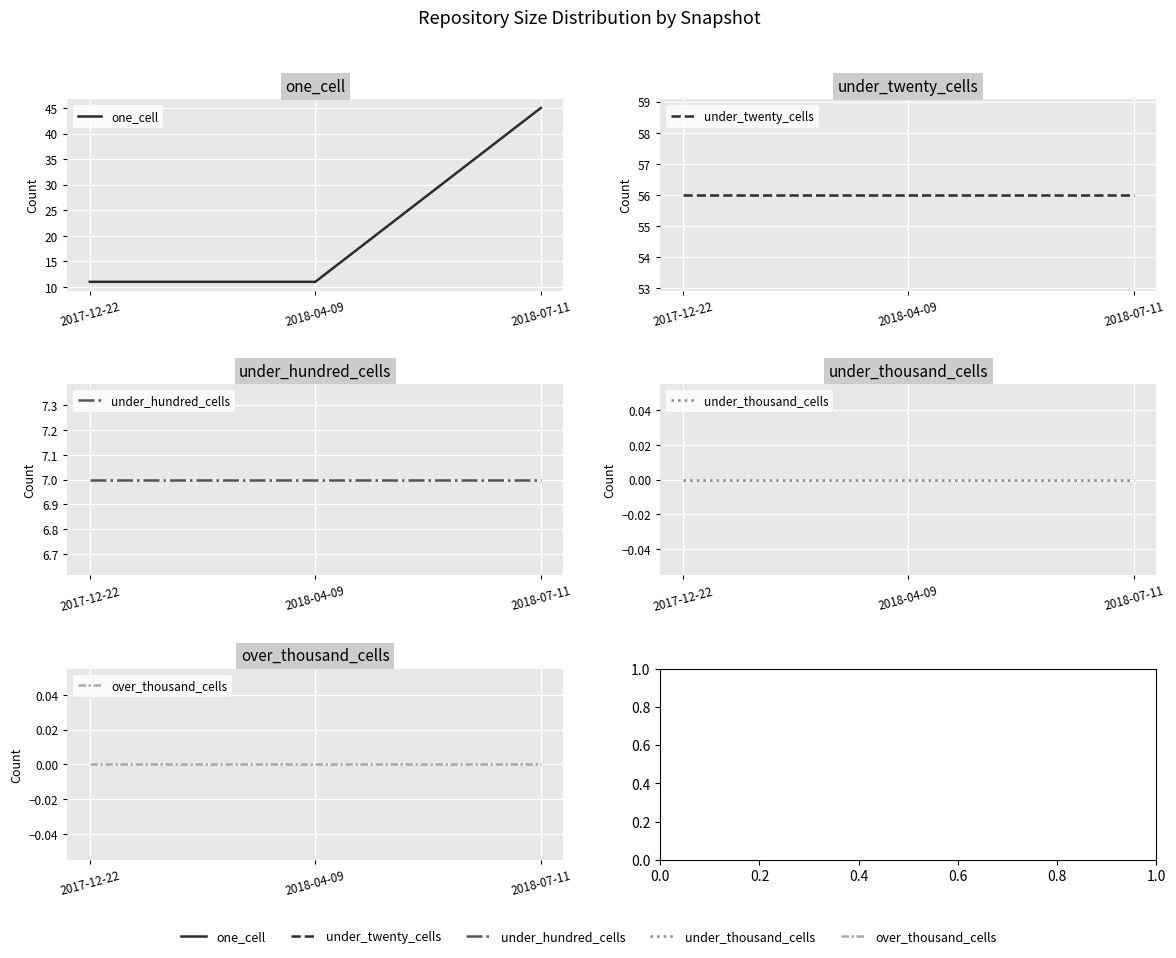

What position from the right is 2017-12-22?

3